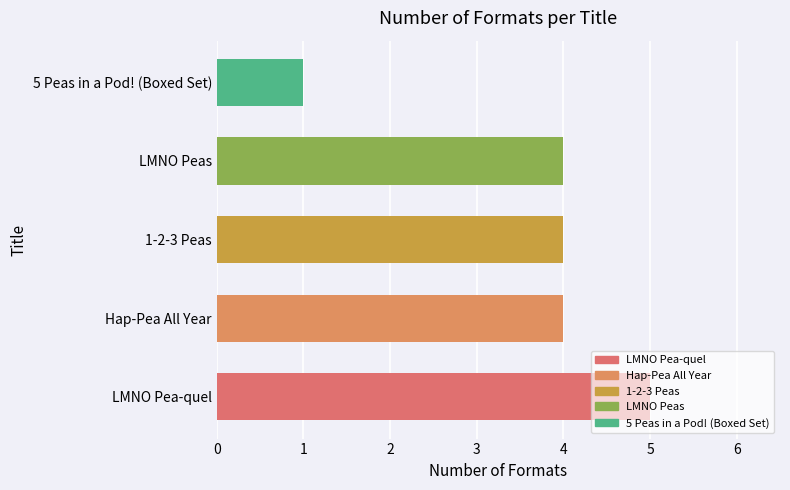

Approximately how many times larger is the value at LMNO Peas compared to 1-2-3 Peas?

1.0